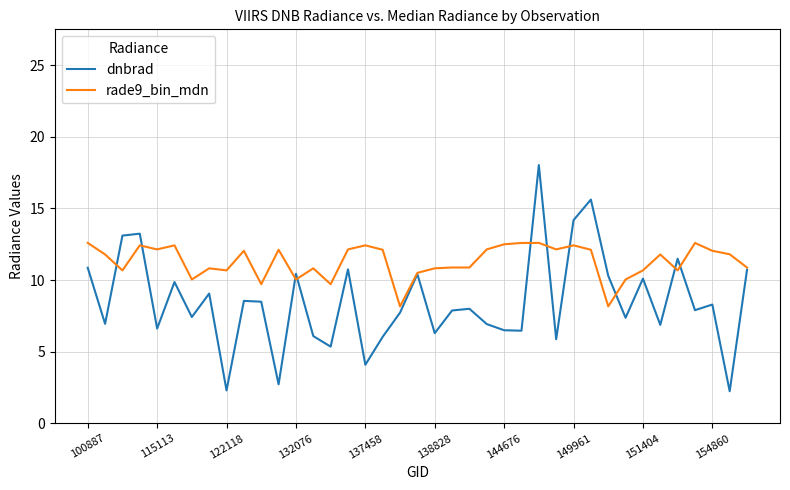

Rank the series by their maximum value, from highest to lowest.

dnbrad, rade9_bin_mdn